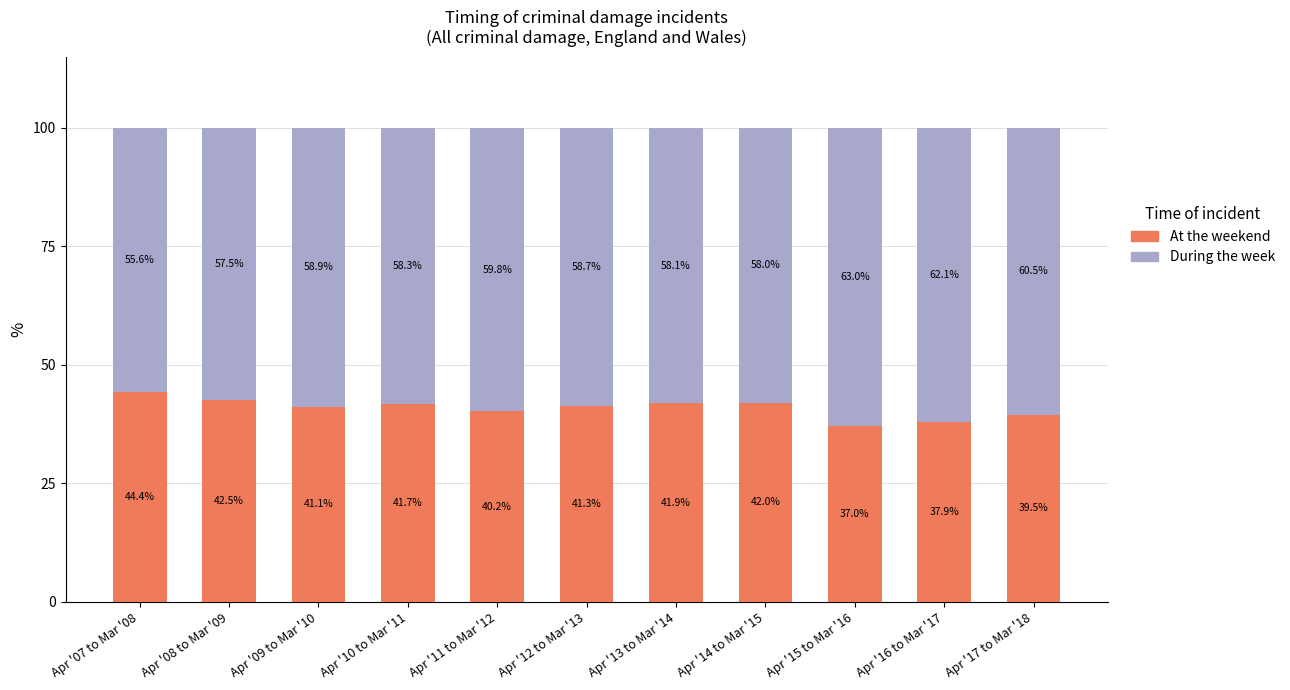

The At the weekend series shows 66.5 at Apr '12 to Mar '13. True or false?

False